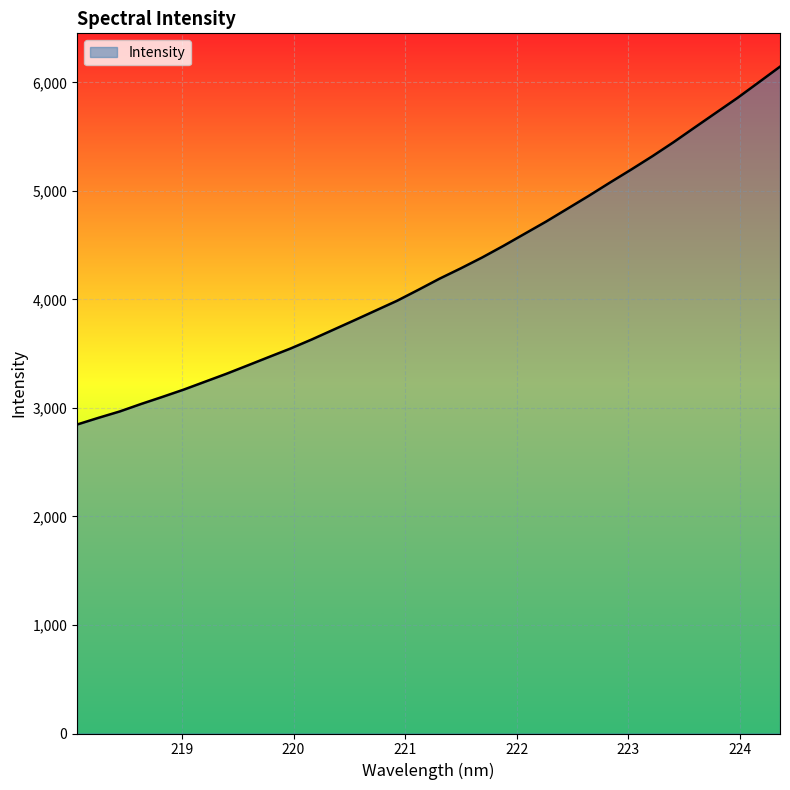

What is the difference between the maximum and minimum values?

3297.3